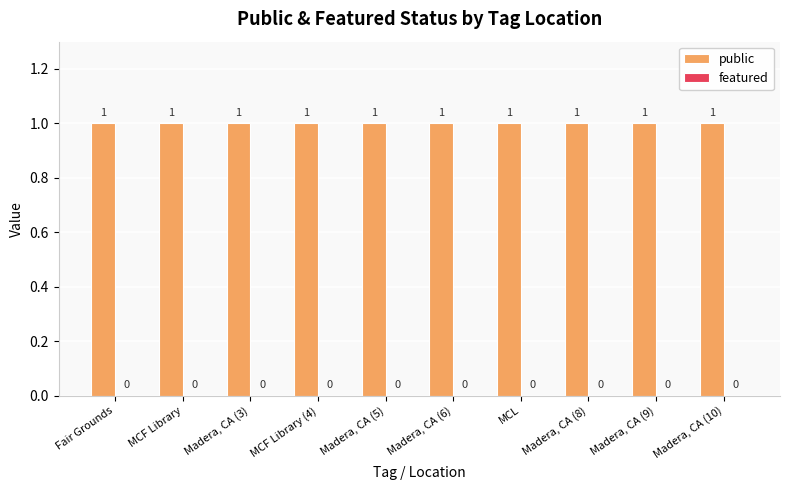

At how many categories does at least one series exceed 0?

10